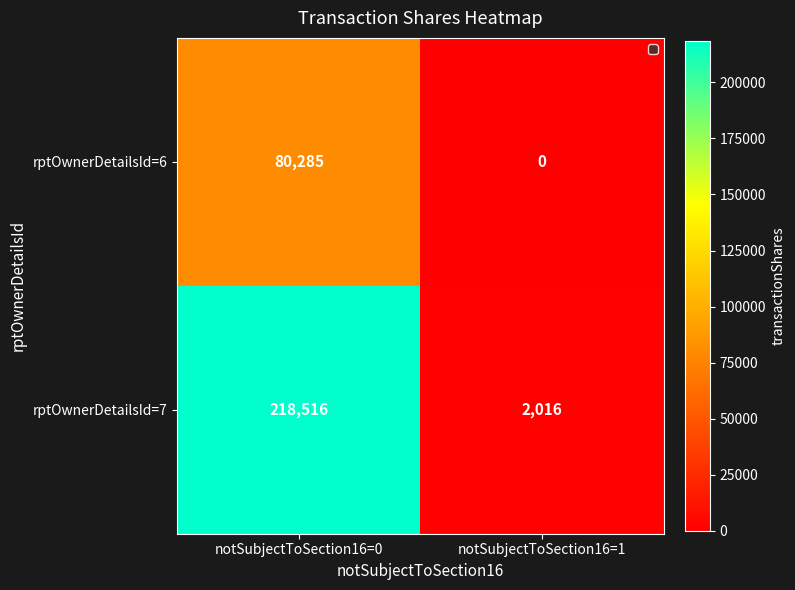

What is the difference between the rptOwnerDetailsId=6 values at notSubjectToSection16=0 and notSubjectToSection16=1?

80285